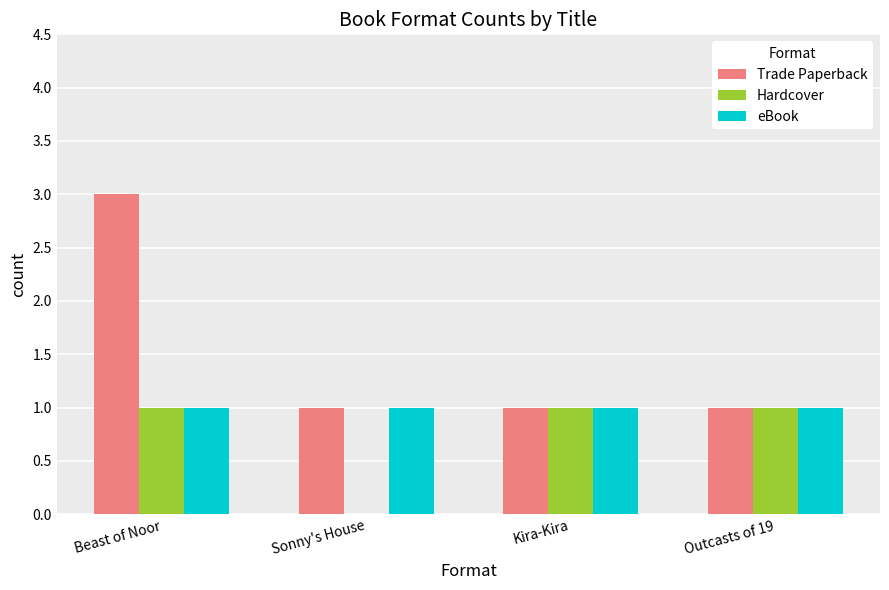

What are all the series names shown in the legend?

Trade Paperback, Hardcover, eBook